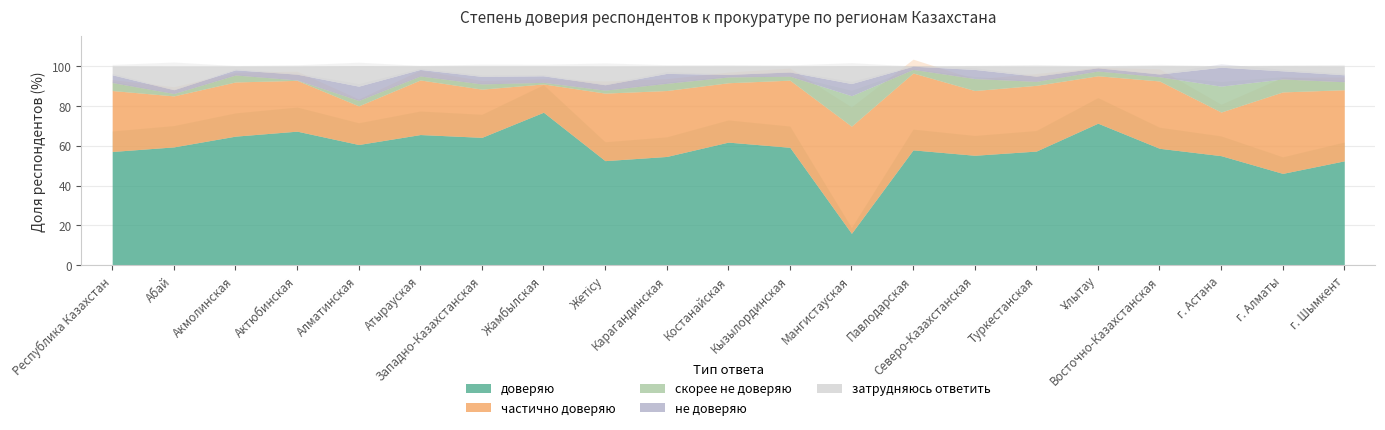

Which category has the lowest value in the скорее не доверяю series?

Актюбинская